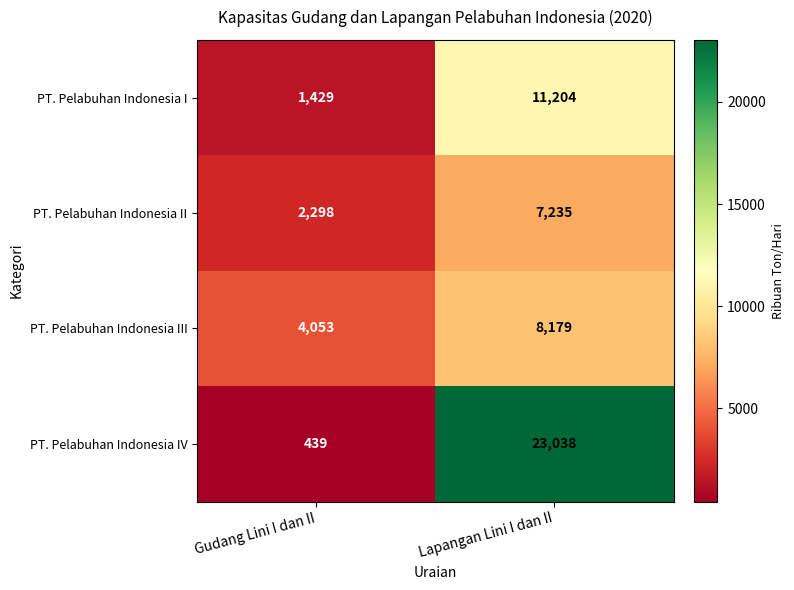

What is the minimum value shown in the chart?

439